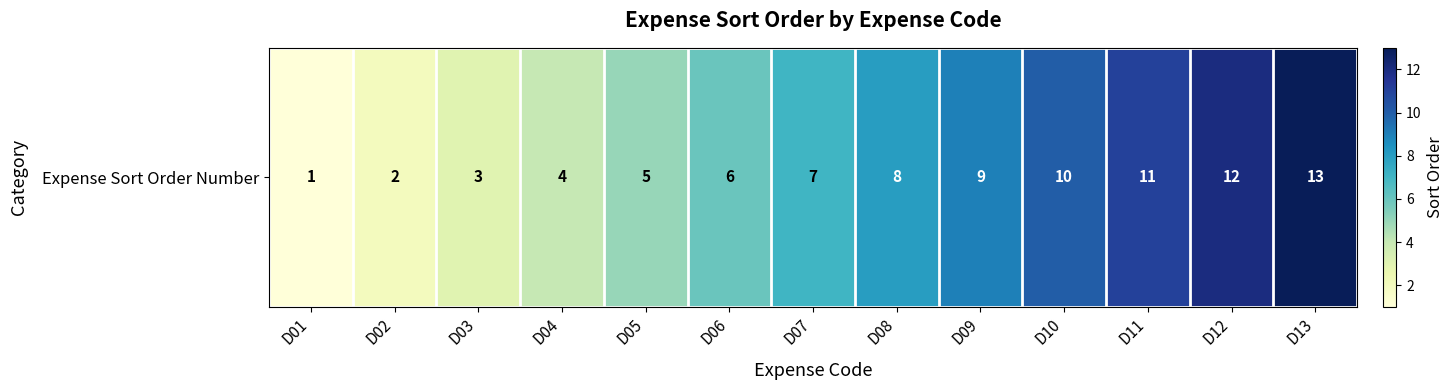

What is the approximate value at D11?

11